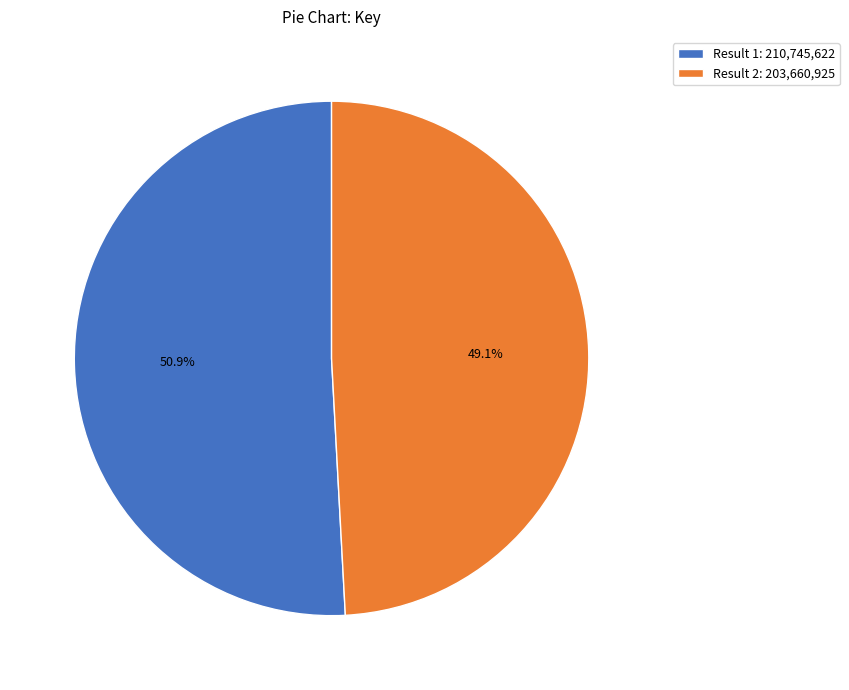

Between Result 2: 203,660,925 and Result 1: 210,745,622, which is larger?

Result 1: 210,745,622